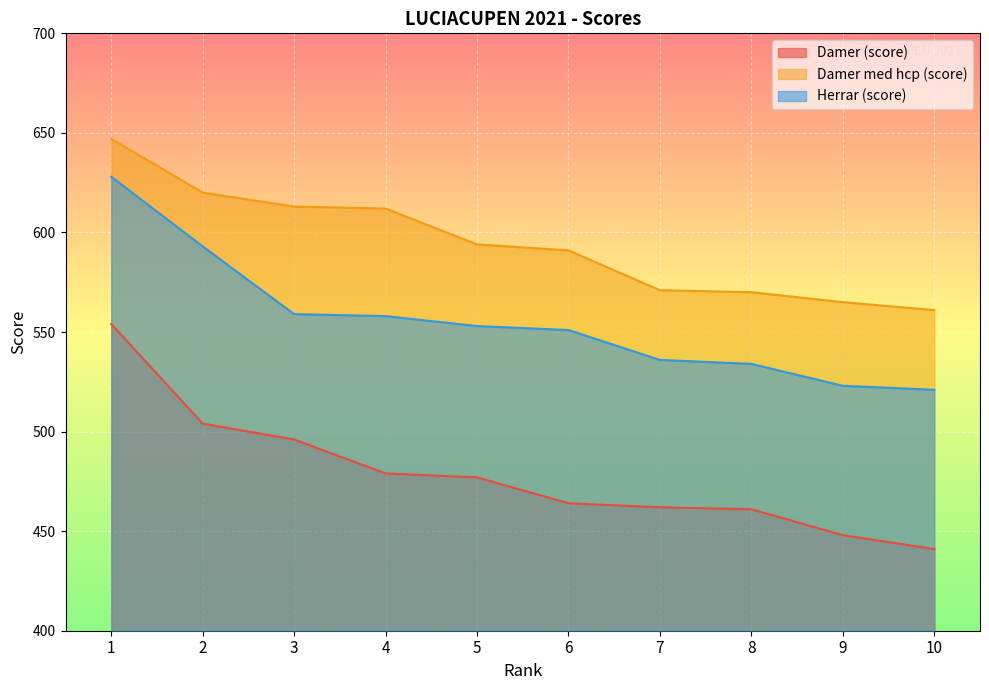

At which category does the chart reach its minimum across all series?

10